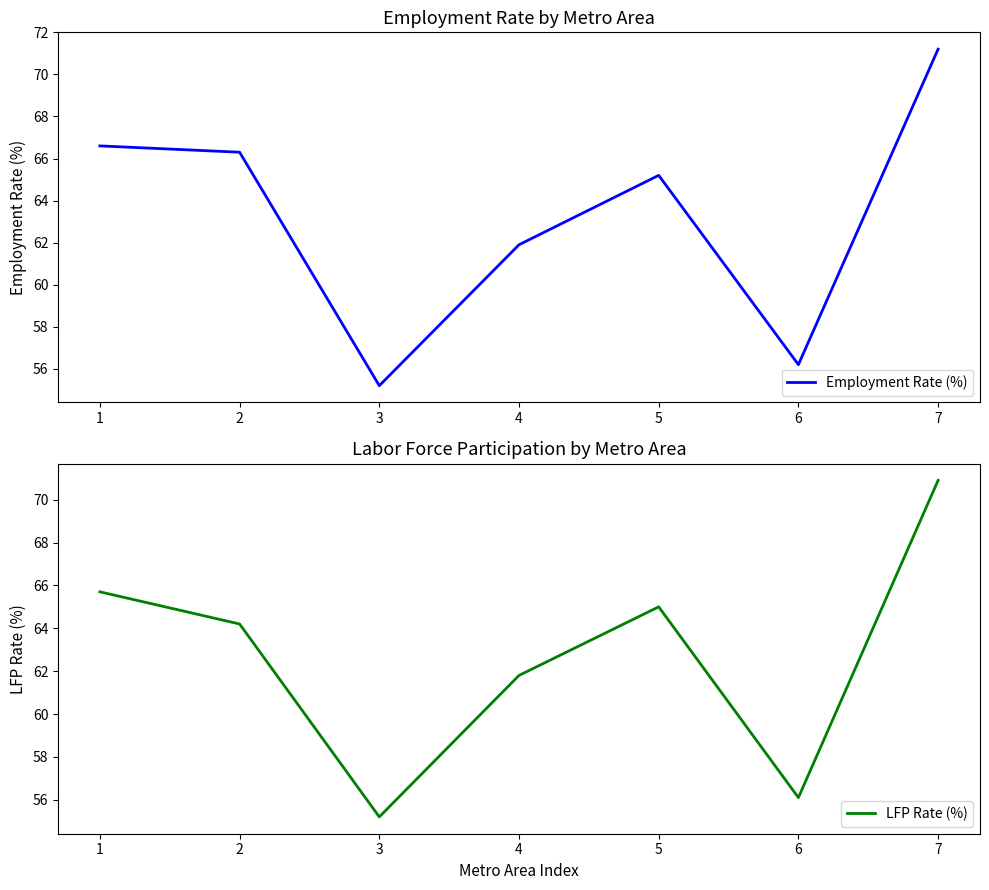

What is the average value of the Employment Rate (%) series?

63.2